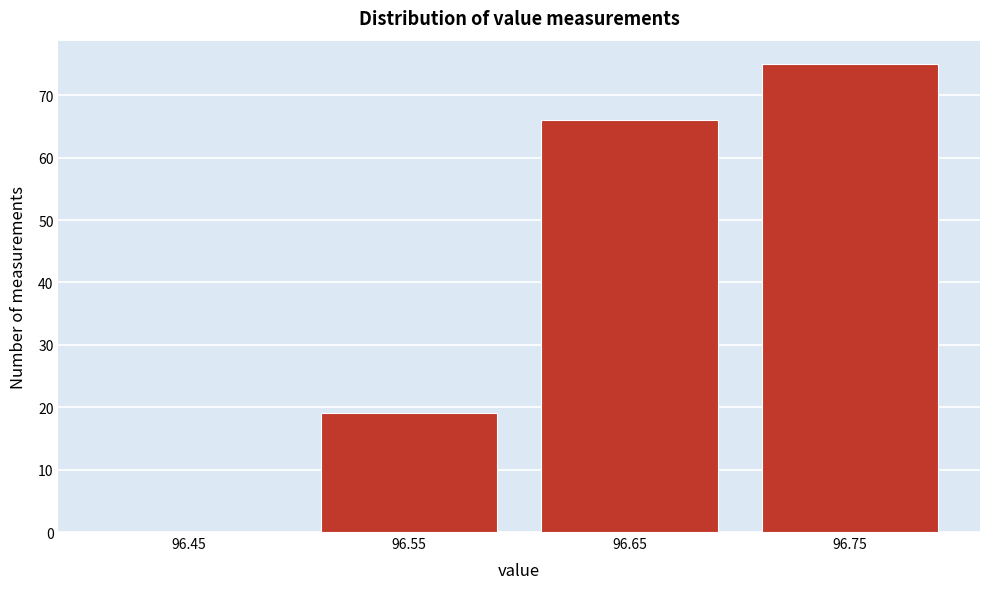

Reading left to right, list every bar in this chart as the range it spans on the x-axis followed by its height. The values are not printed on the chart, so give them approximately, as read against the axis.

96.4 to 96.5: 0
96.5 to 96.6: 19
96.6 to 96.7: 66
96.7 to 96.8: 75